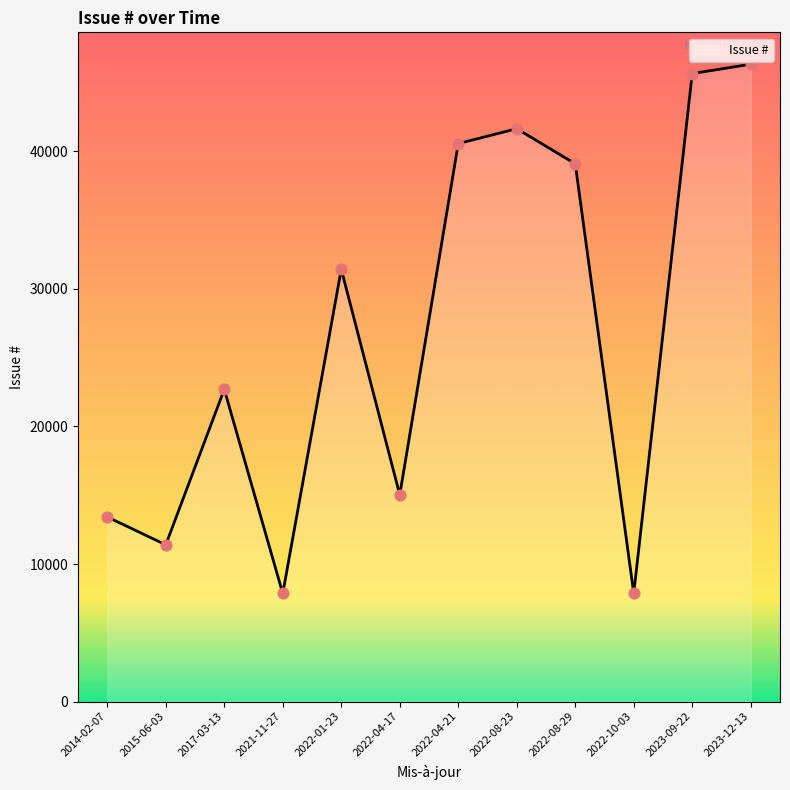

What is the change in value from 2014-02-07 to 2022-04-21?

+27146